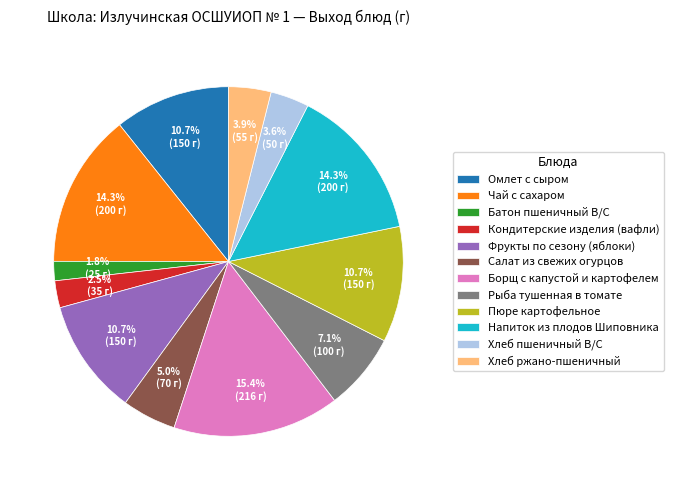

Is there a majority slice in this chart?

No